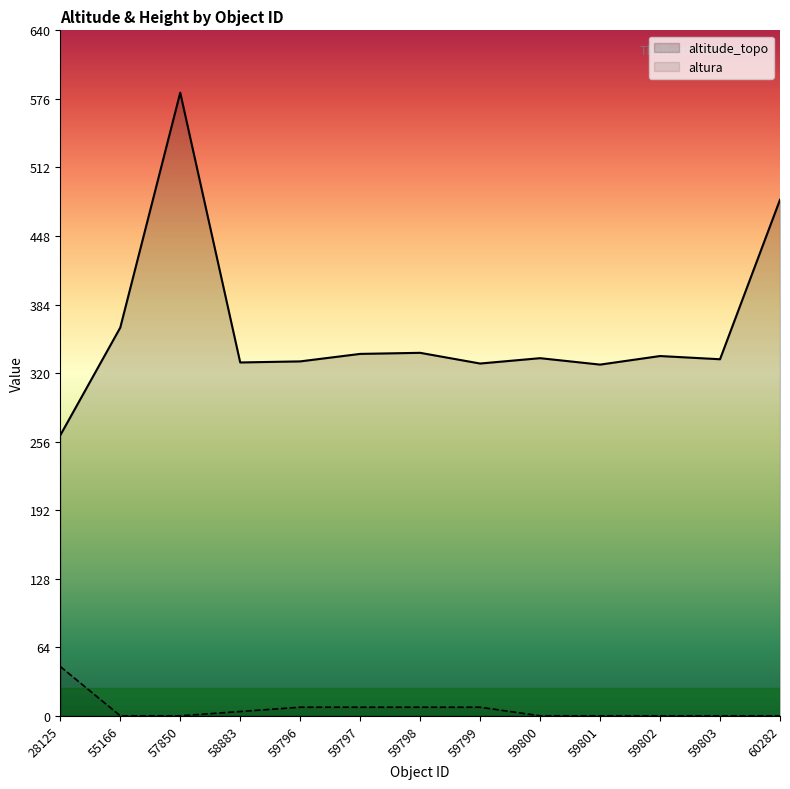

True or false: altitude_topo and altura cross at least once.

False